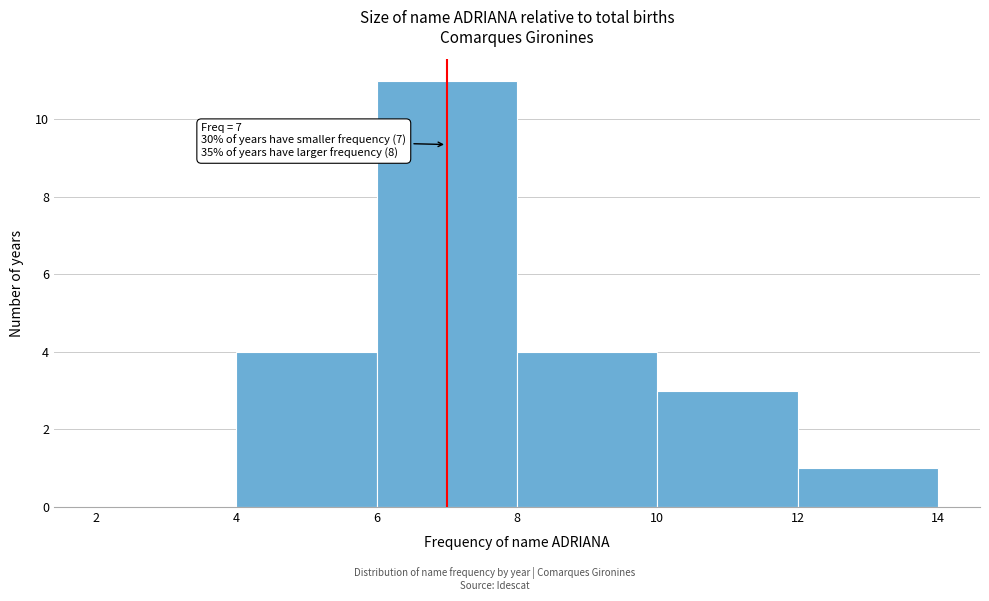

Over which range of the x-axis is the bar tallest?

6 to 8